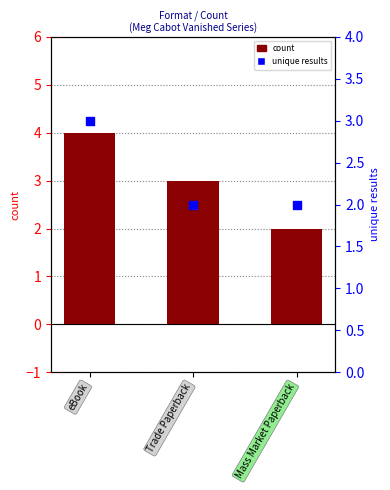

Which series has the largest Y range (max minus min)?

count